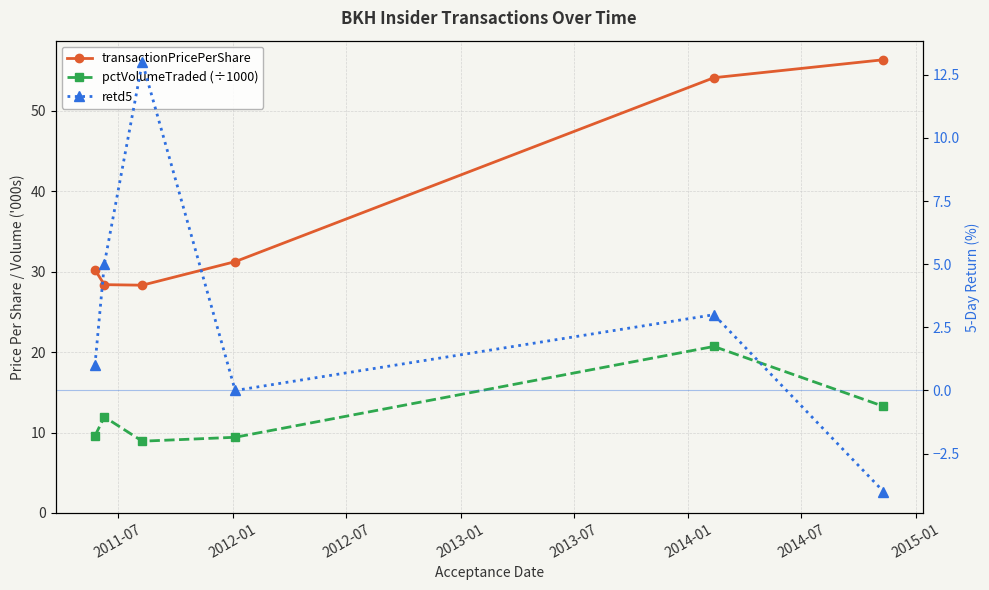

True or false: pctVolumeTraded (÷1000) and transactionPricePerShare cross at least once.

False